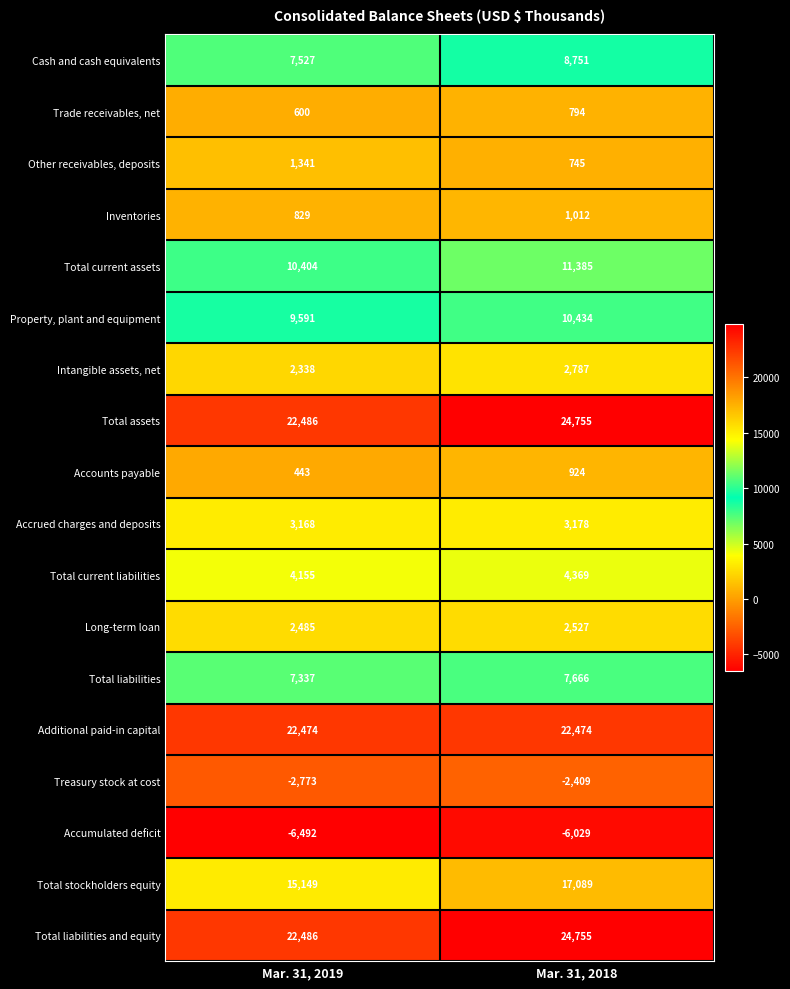

What is the maximum value shown in the chart?

24755